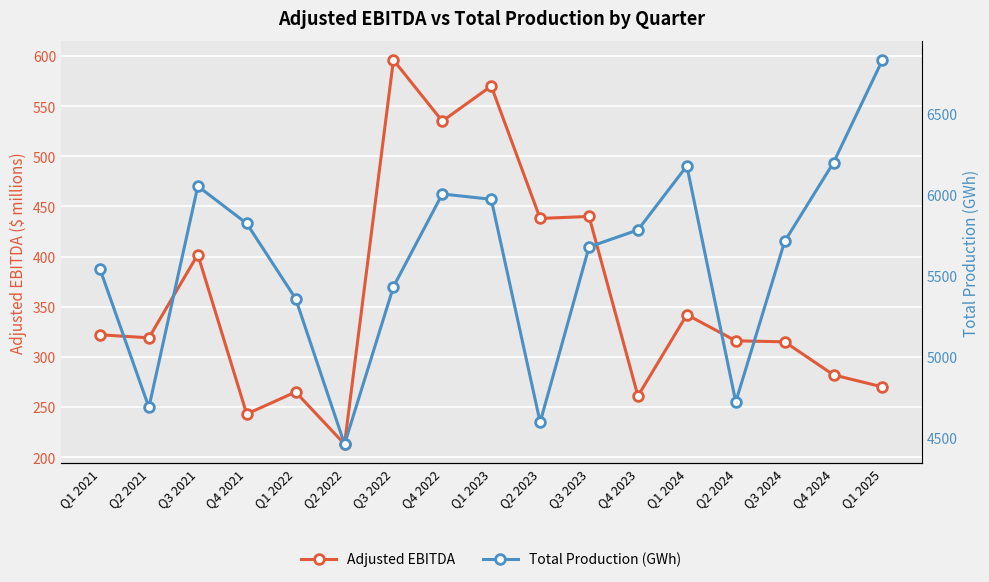

Which series has the largest total across all categories?

Total Production (GWh)